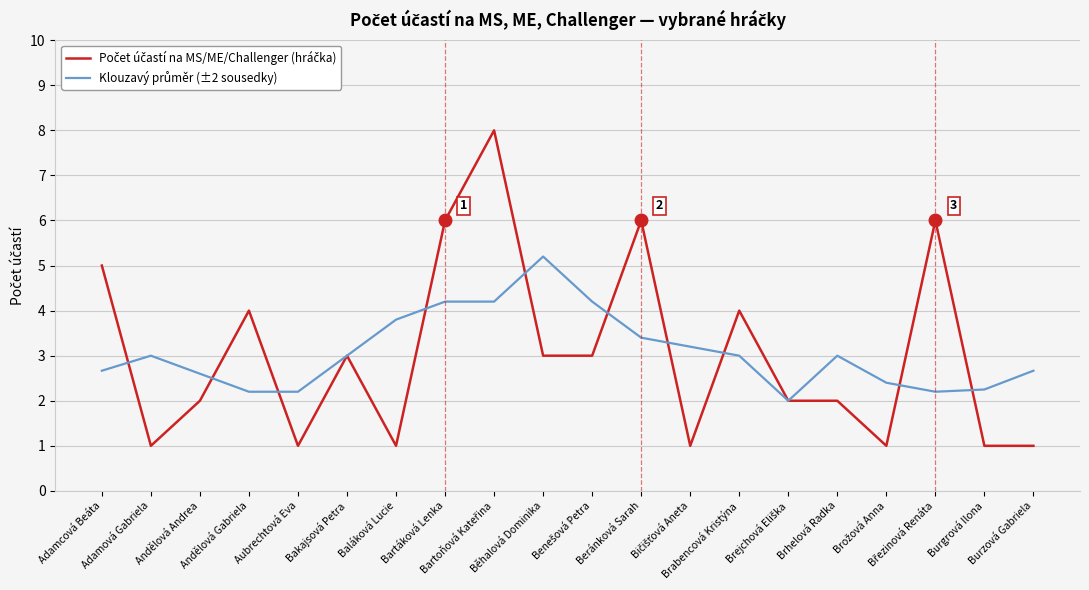

What is the minimum value shown in the chart?

1.0